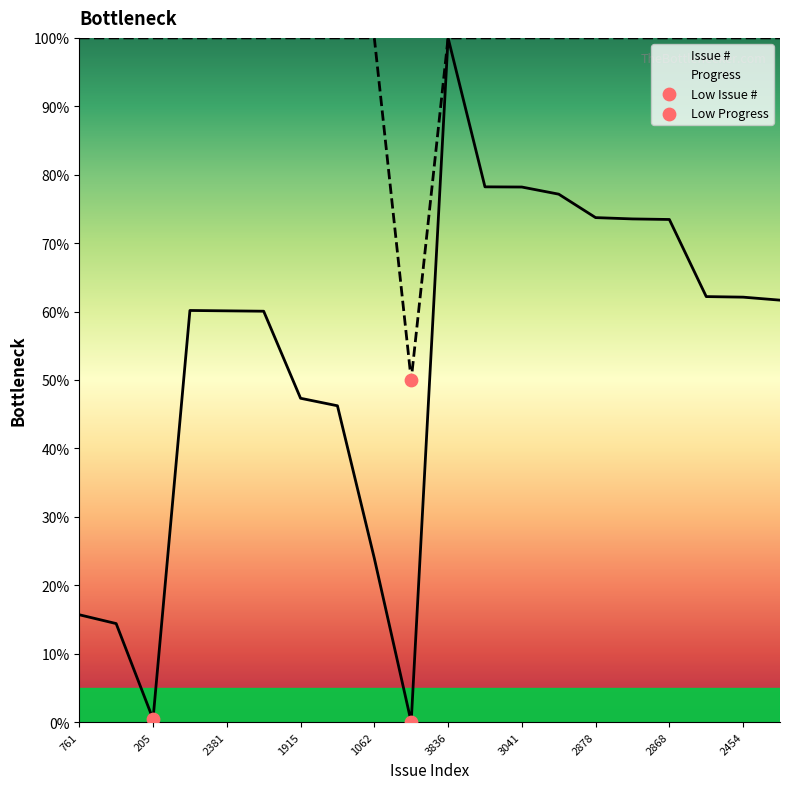

Which series reaches the maximum Y coordinate?

Issue #